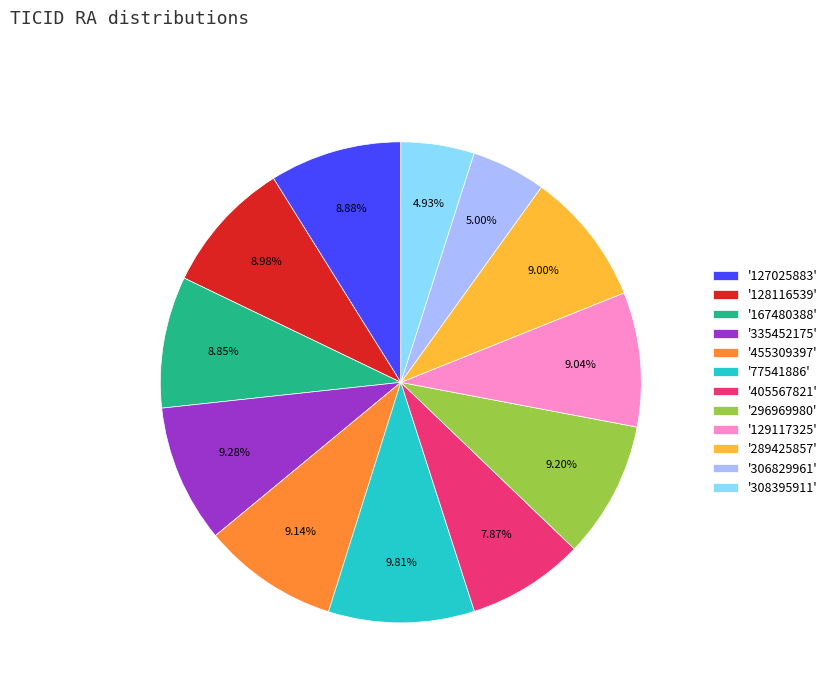

Which has a higher value, '129117325' or '77541886'?

'77541886'